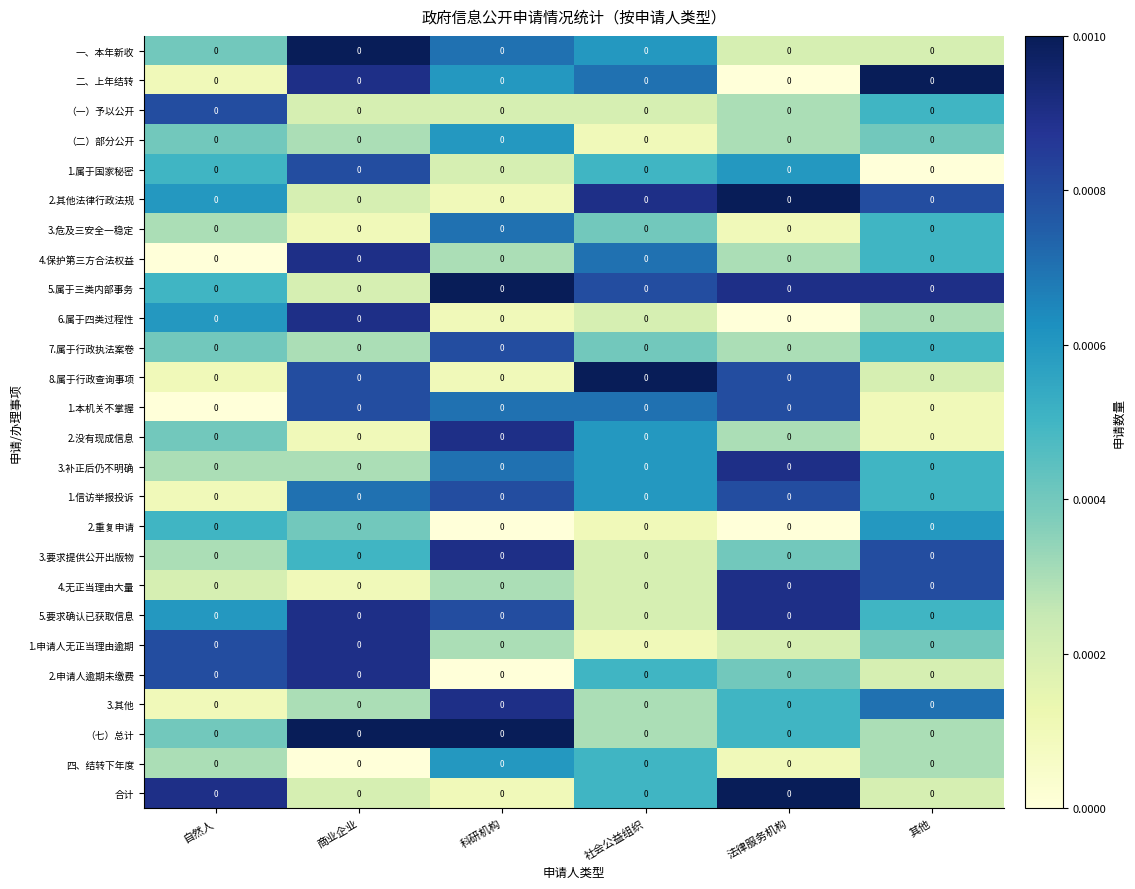

Which category has the highest value in the 1.申请人无正当理由逾期 series?

商业企业